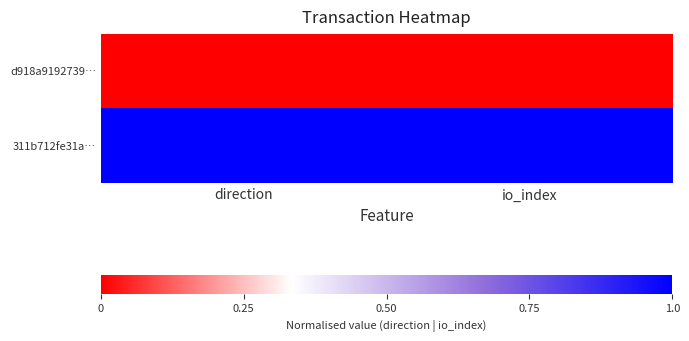

At which category is the sum across all series the highest?

direction